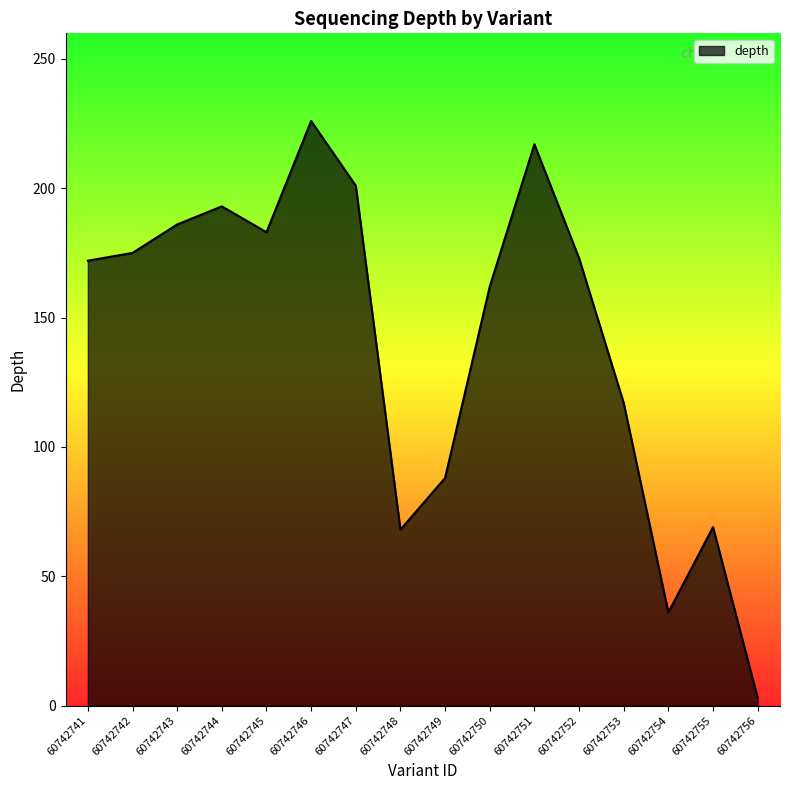

Which category has the highest value across all series?

60742746